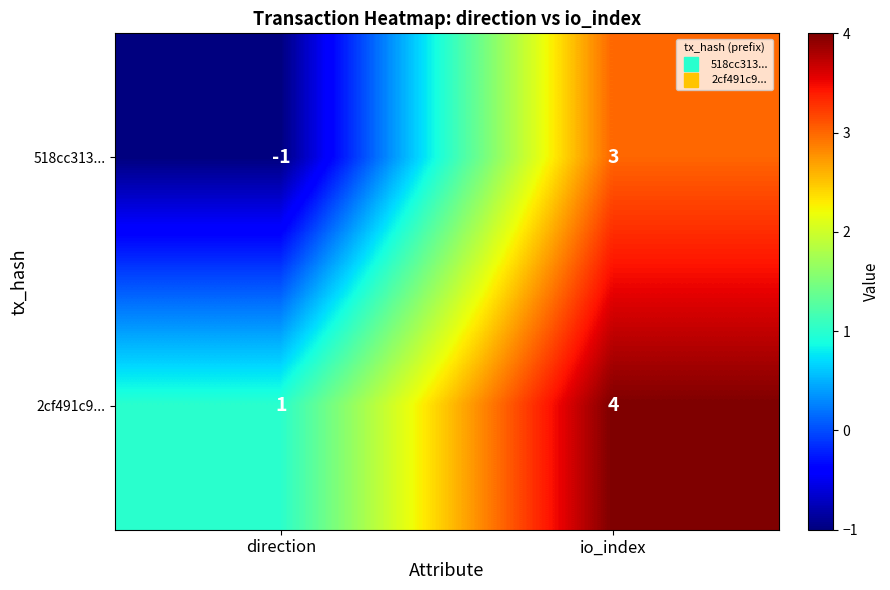

Between direction and io_index, which series saw the biggest shift?

518cc313...